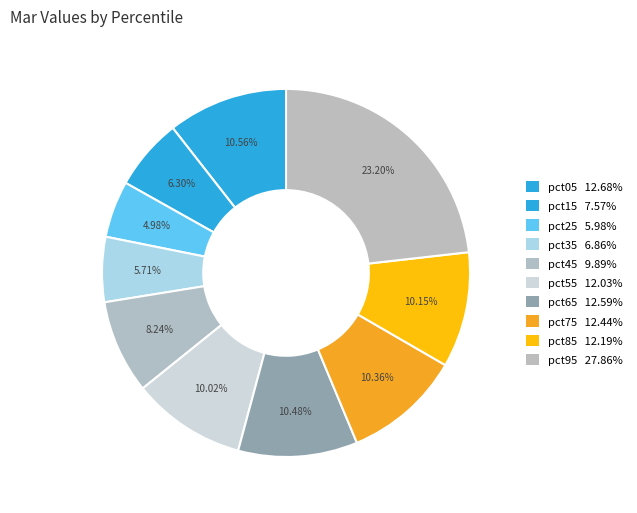

Which slice is the largest?

pct95